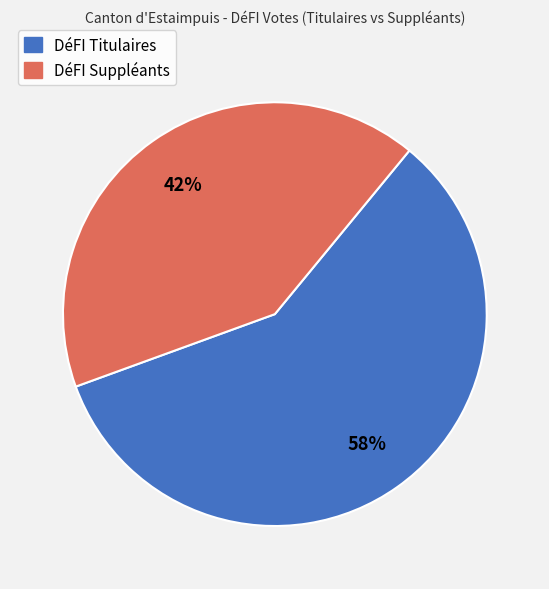

Which category accounts for the majority?

DéFI Titulaires